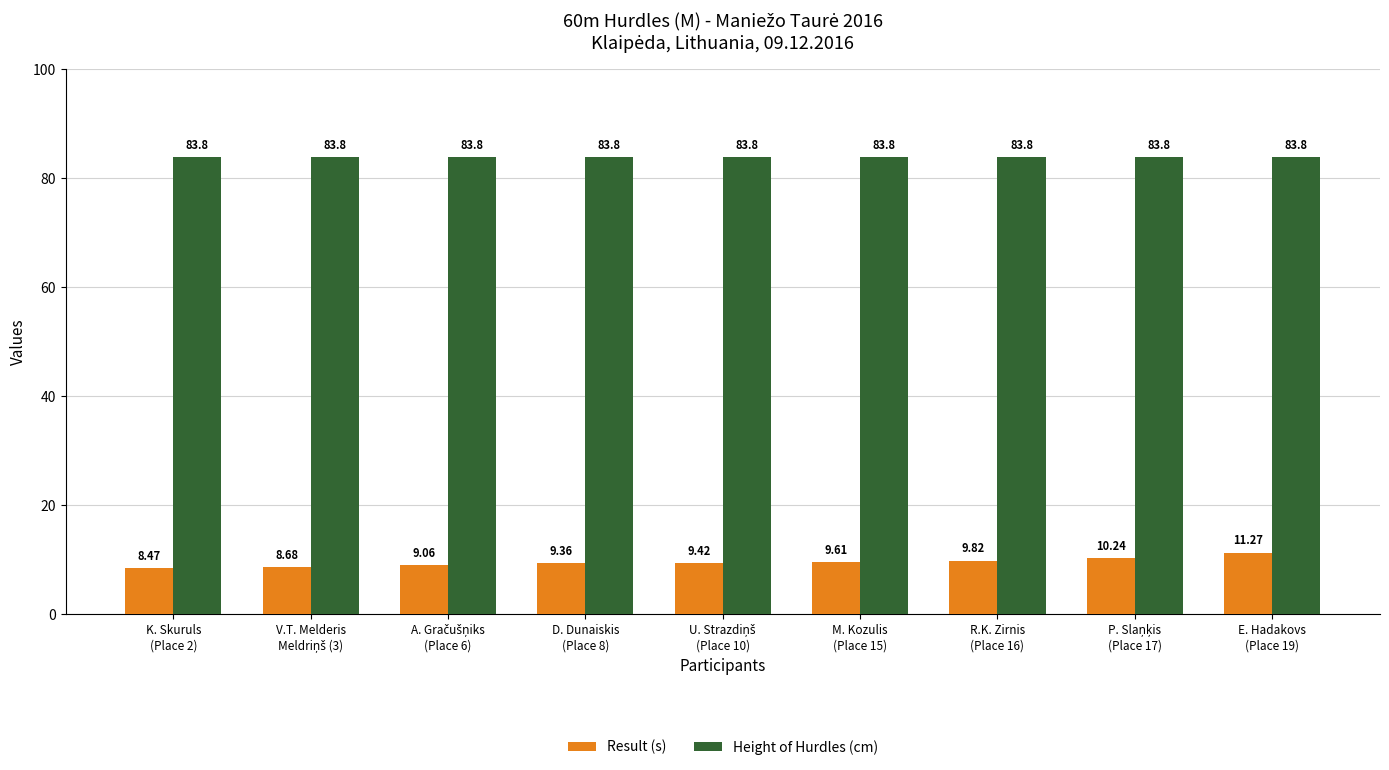

Rank the series by their average value, from lowest to highest.

Result (s), Height of Hurdles (cm)